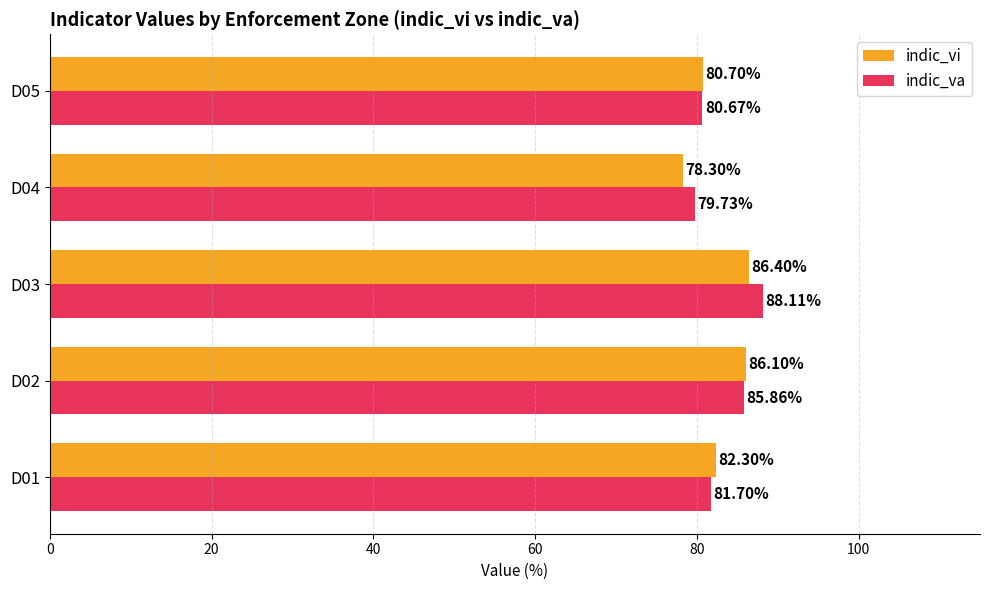

Which category has the lowest value across all series?

D04